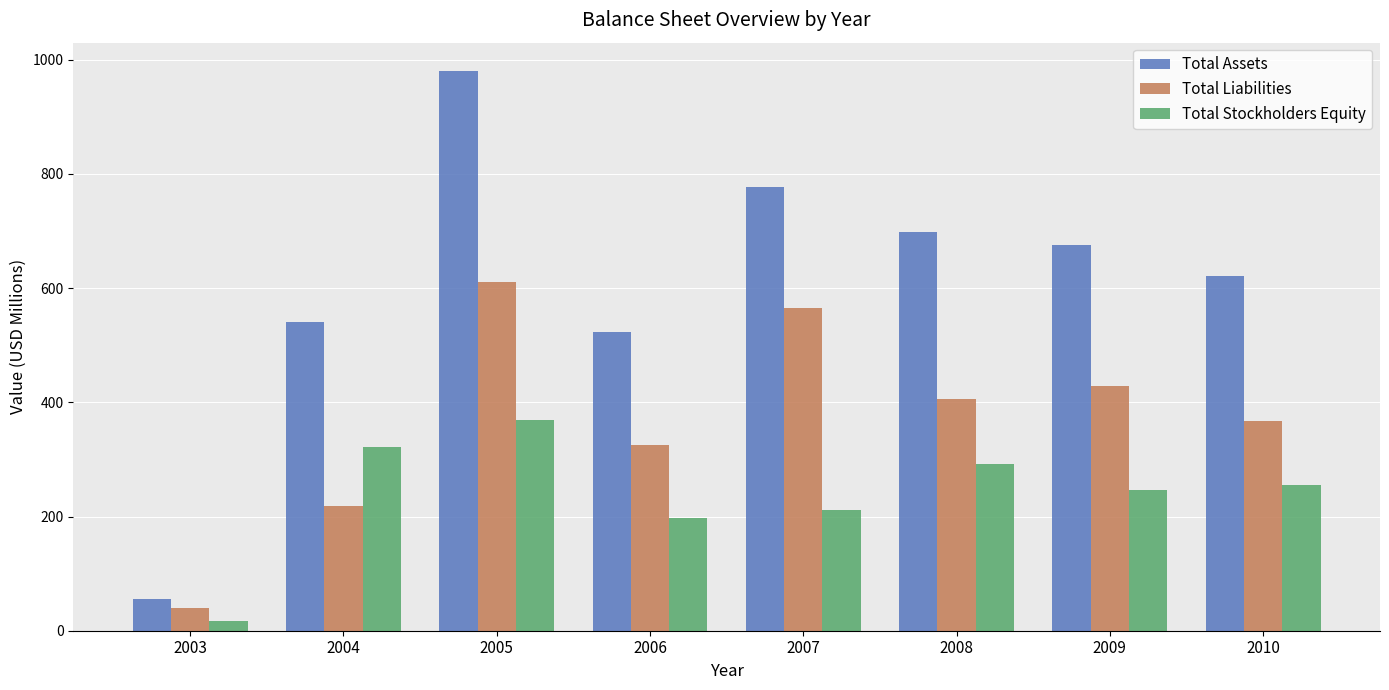

Read the Total Stockholders Equity value at 2005.

369.7